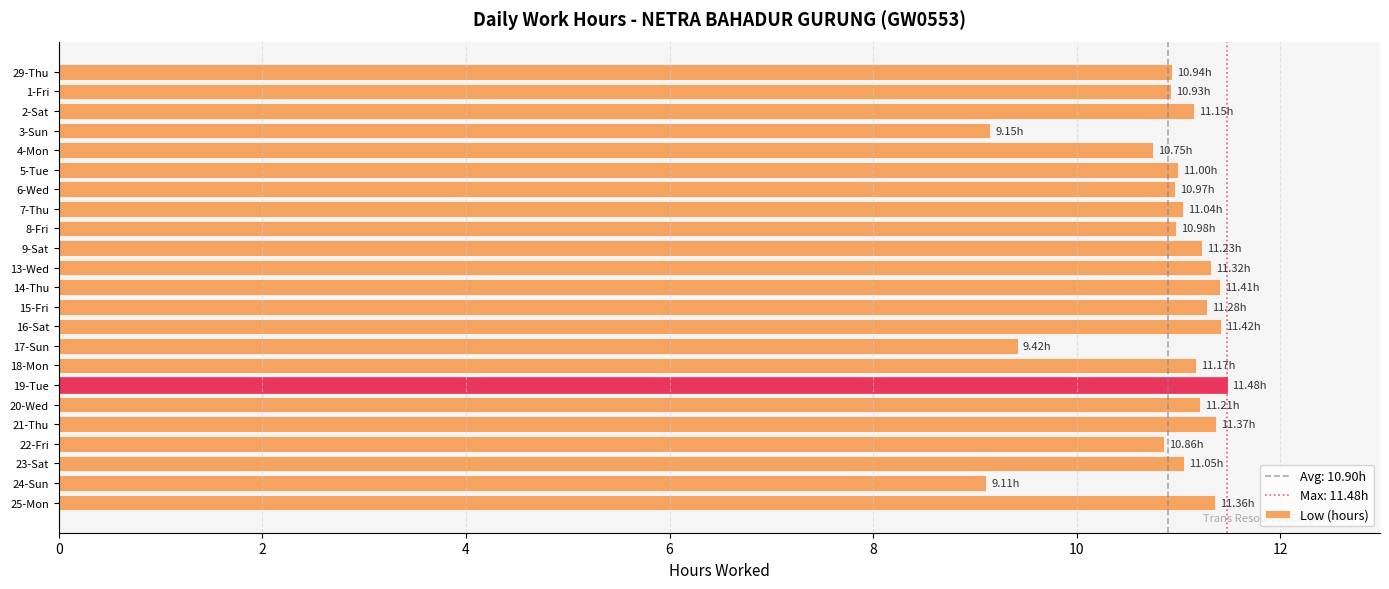

What is the sum of the values at 1-Fri and 14-Thu?

22.3